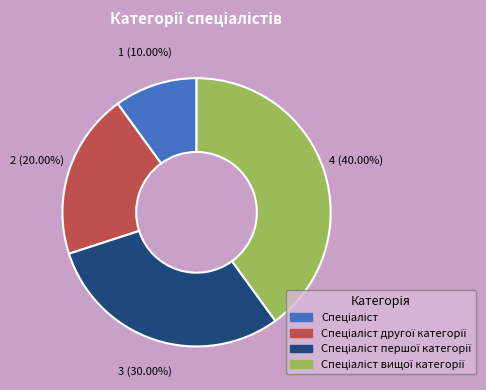

Is there a majority slice in this chart?

No